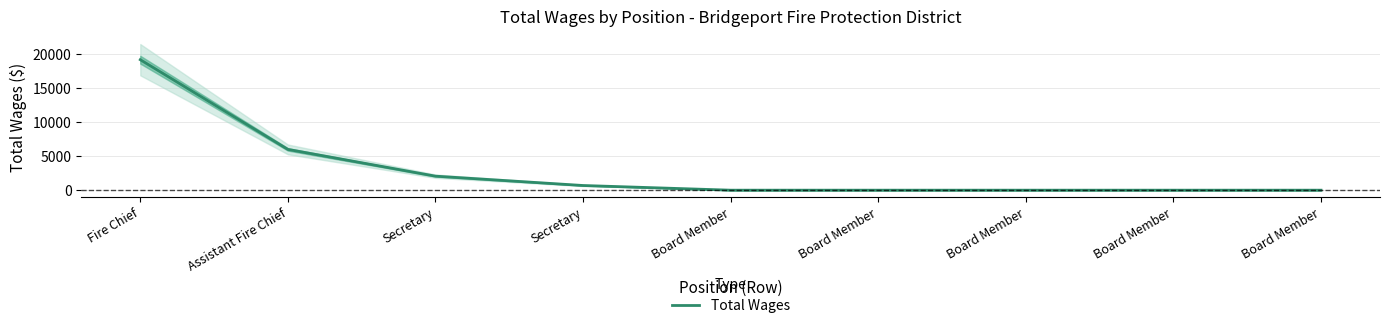

How many data points does each series have?

9